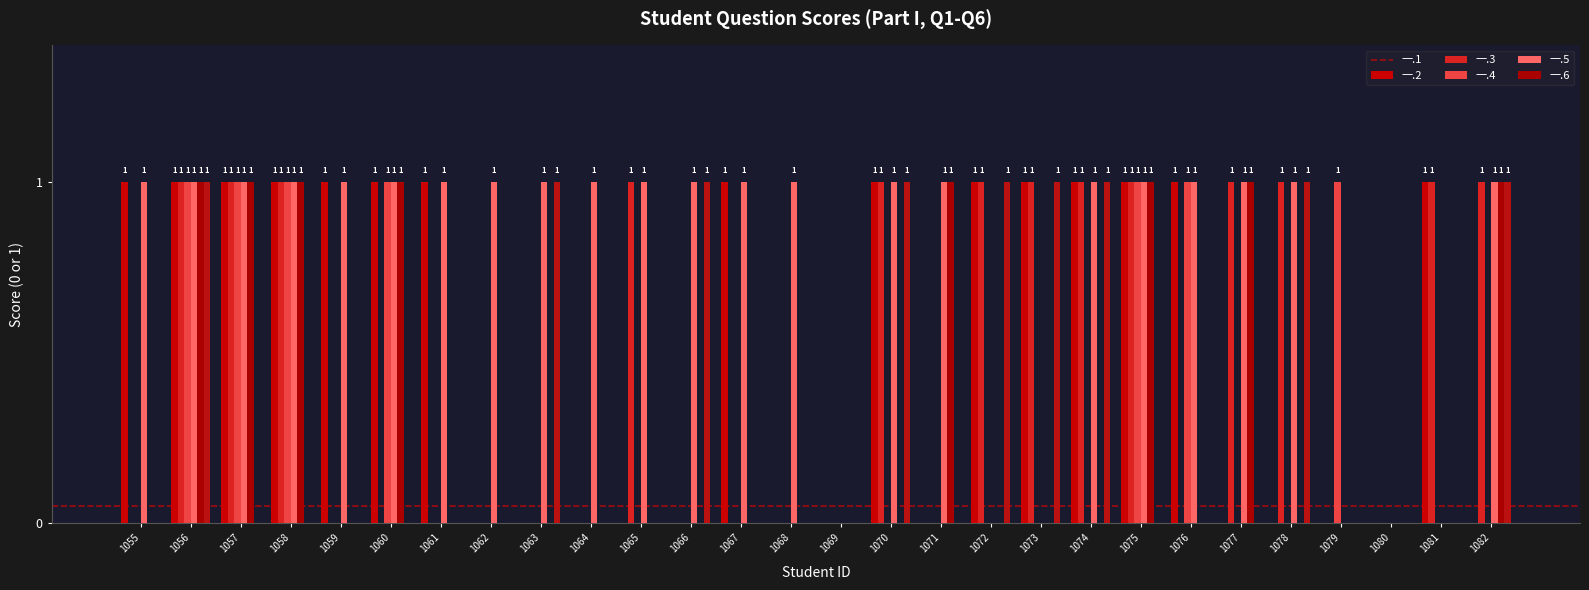

The value of 一.6 at 1055 is -1. True or false?

False